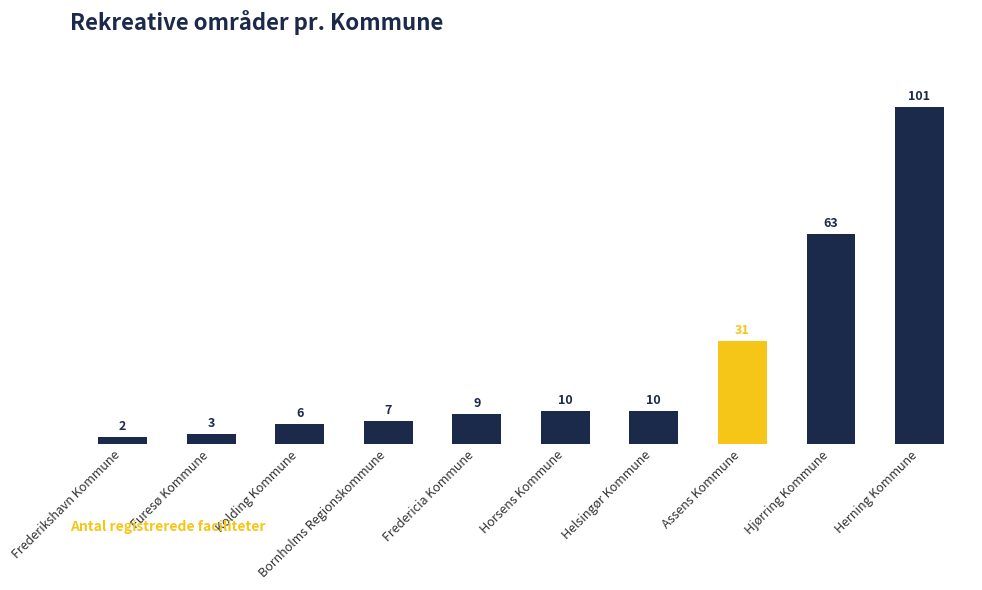

Reading left to right, what are all the values shown in this chart?

2	3	6	7	9	10	10	31	63	101